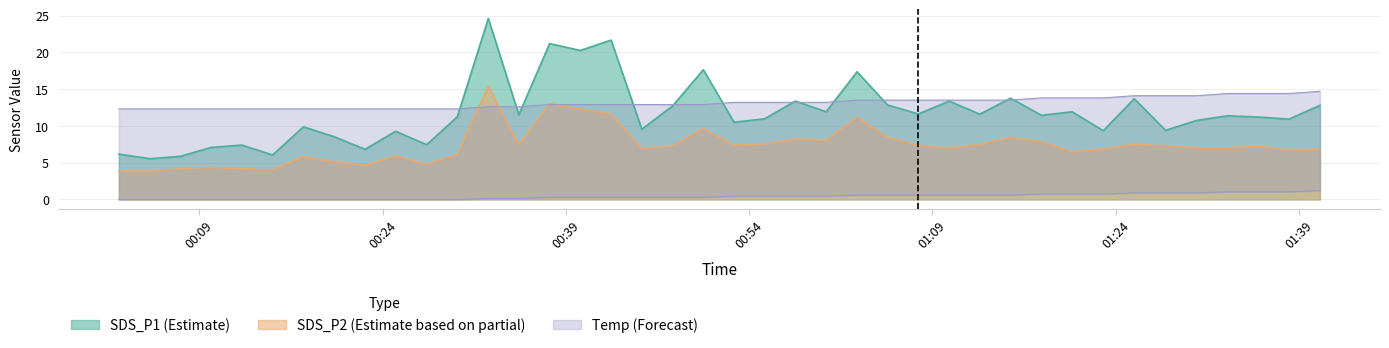

What is the average value of the SDS_P1 series?

11.8